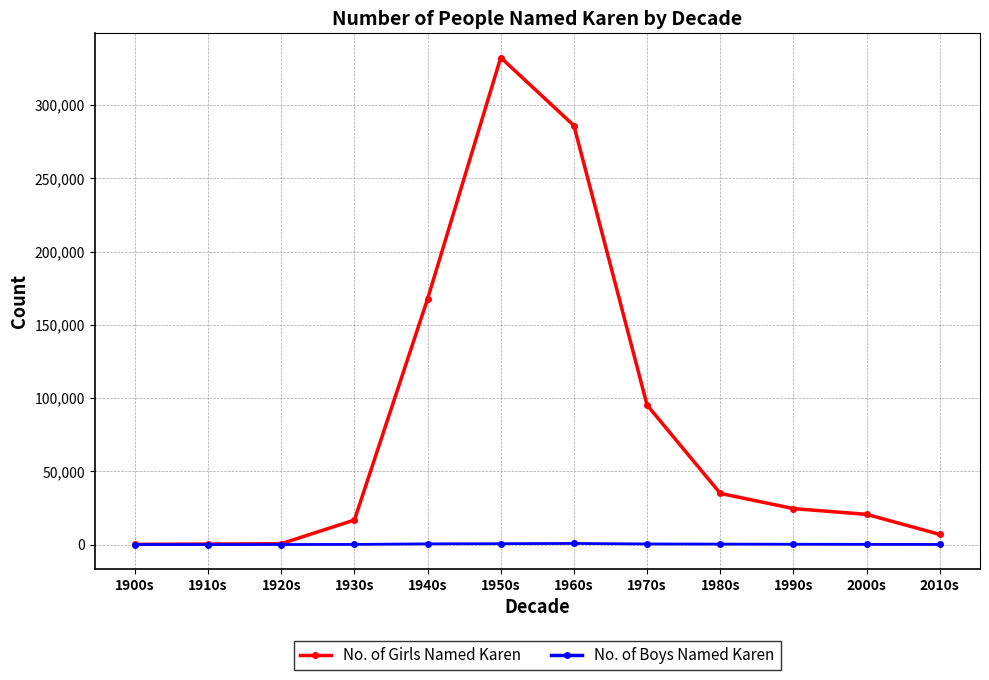

What are all the series names shown in the legend?

No. of Girls Named Karen, No. of Boys Named Karen